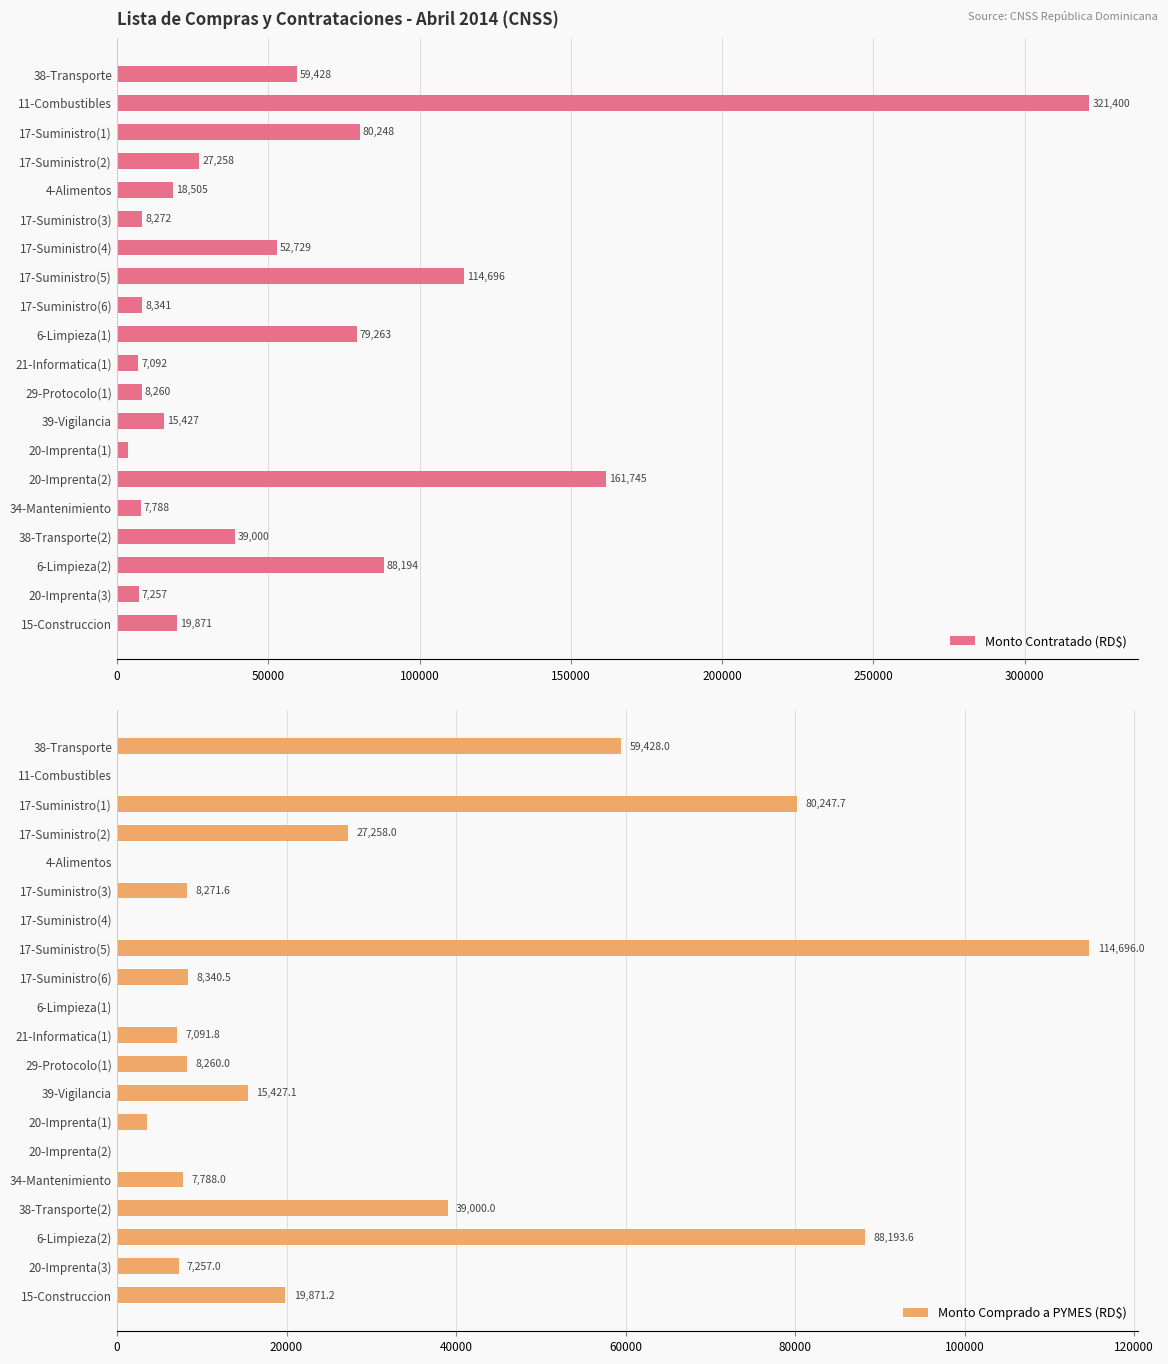

How many values in the Monto Contratado (RD$) series are below 27258?

10